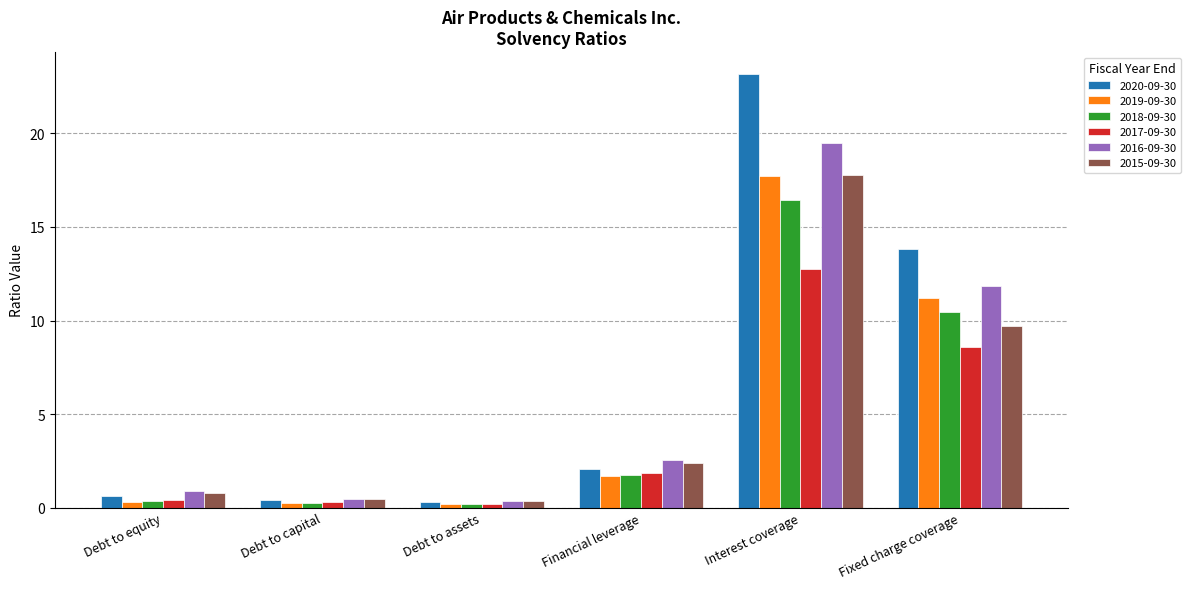

True or false: 2019-09-30 has a value of 0.3 at Debt to equity.

True